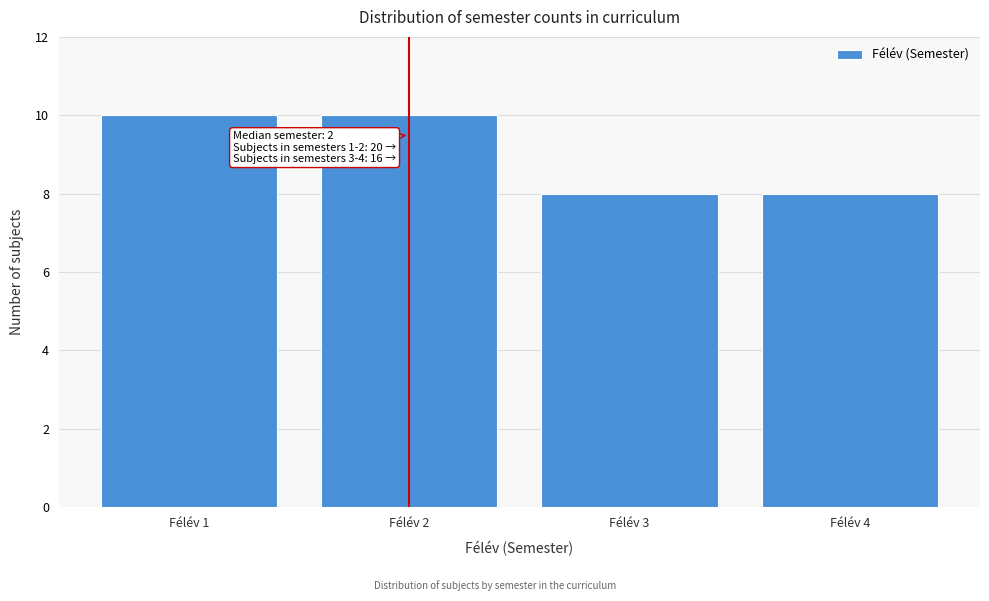

Reading right to left, extract all data points from this chart.

Félév 4=8	Félév 3=8	Félév 2=10	Félév 1=10